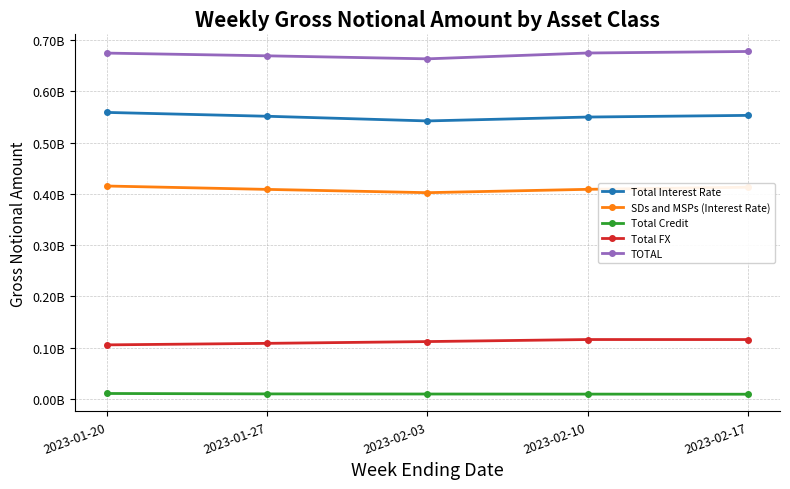

What is the sum of the TOTAL values at 2023-01-27 and 2023-02-17?

1347249576